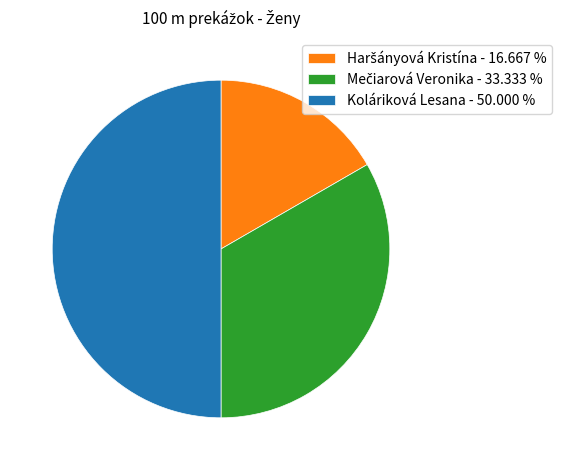

How many segments does this pie chart have?

3